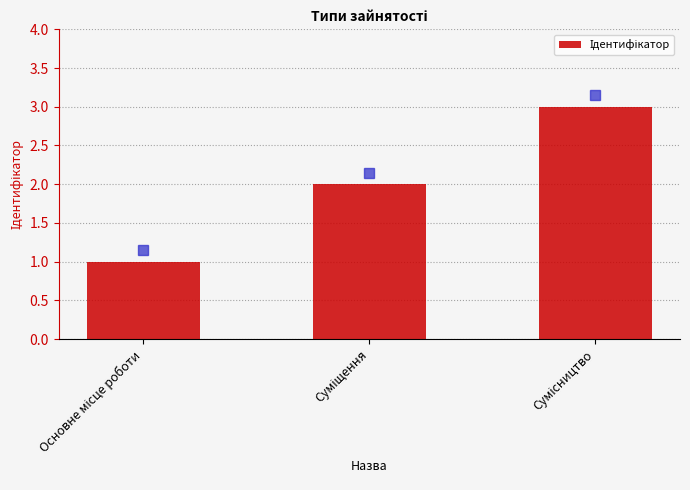

What is the maximum value shown in the chart?

3